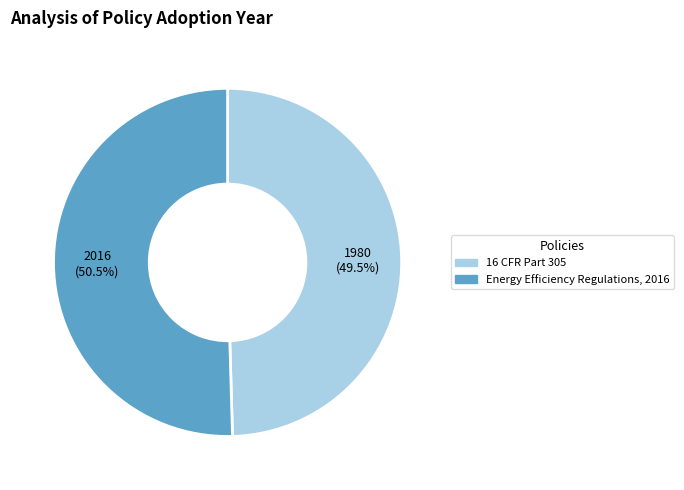

What is the ratio of the value at Energy Efficiency Regulations, 2016 to the value at 16 CFR Part 305?

1.0